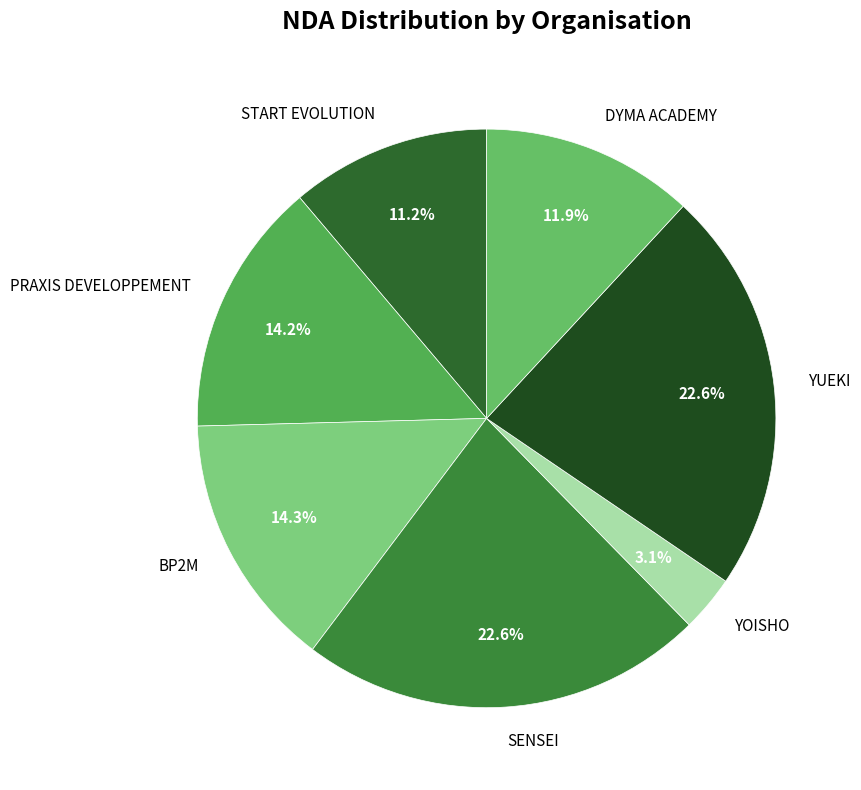

How much of the chart is everything except DYMA ACADEMY?

88.1%